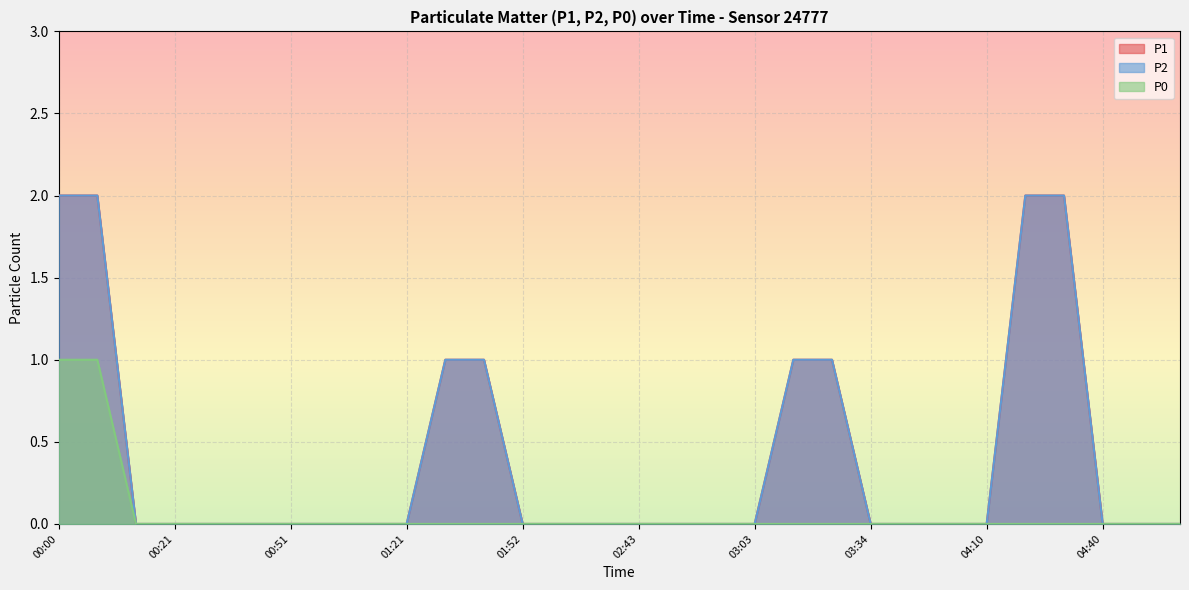

Is it true that P1 equals 1 at 02:02?

False